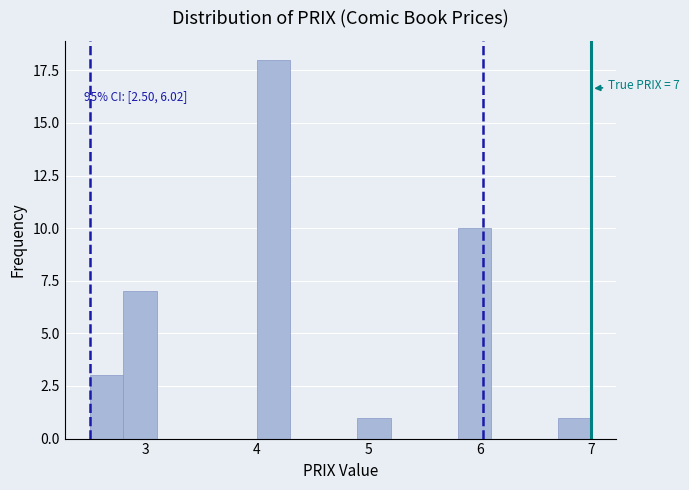

Around what value on the x-axis is the tallest bar? Give the approximate position of its centre, as read against the axis.

4.2